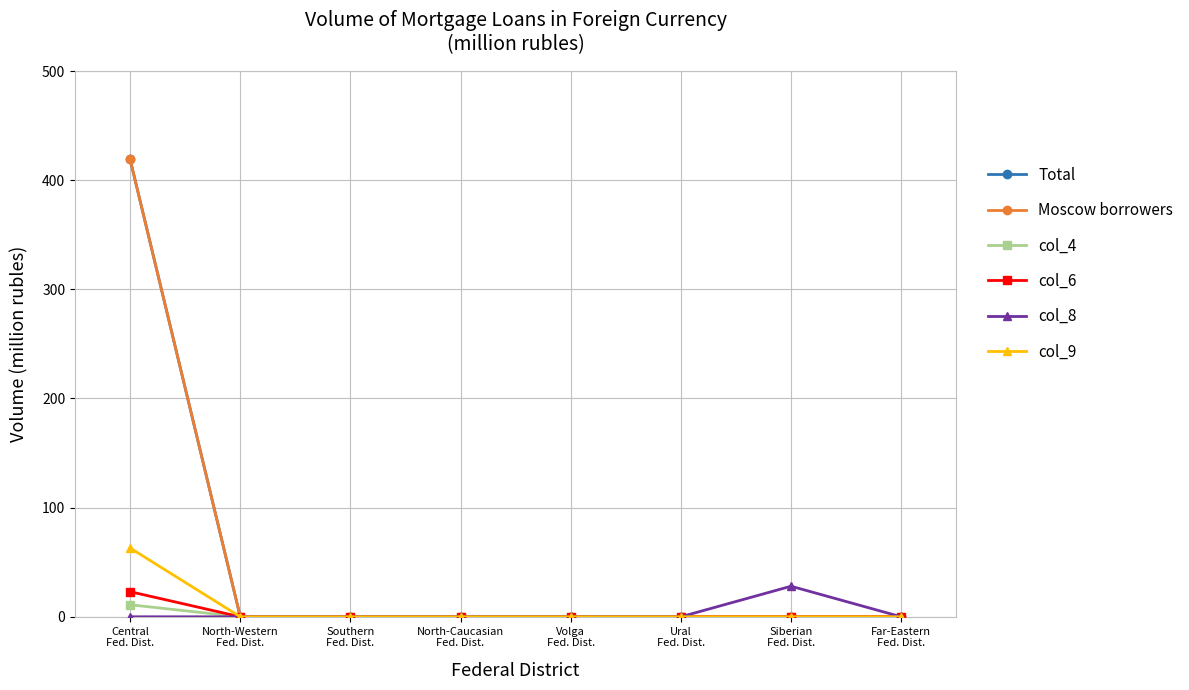

Does the chart have visible grid lines?

Yes